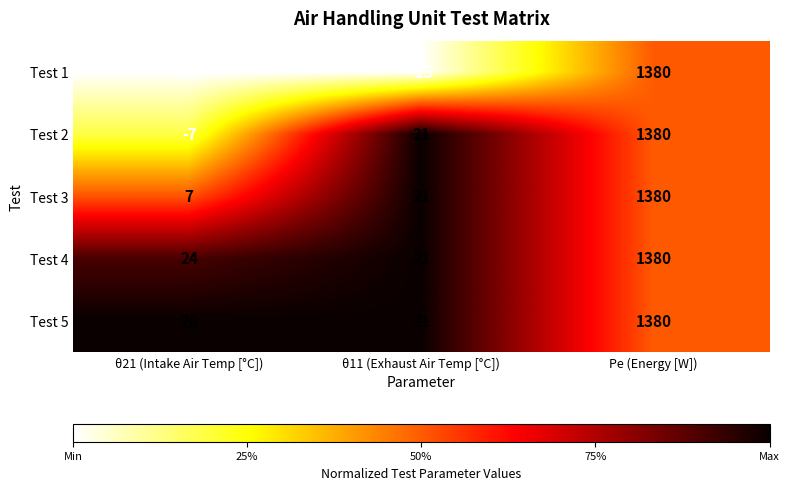

The value of Test 1 at Pe (Energy [W]) is 2150. True or false?

False